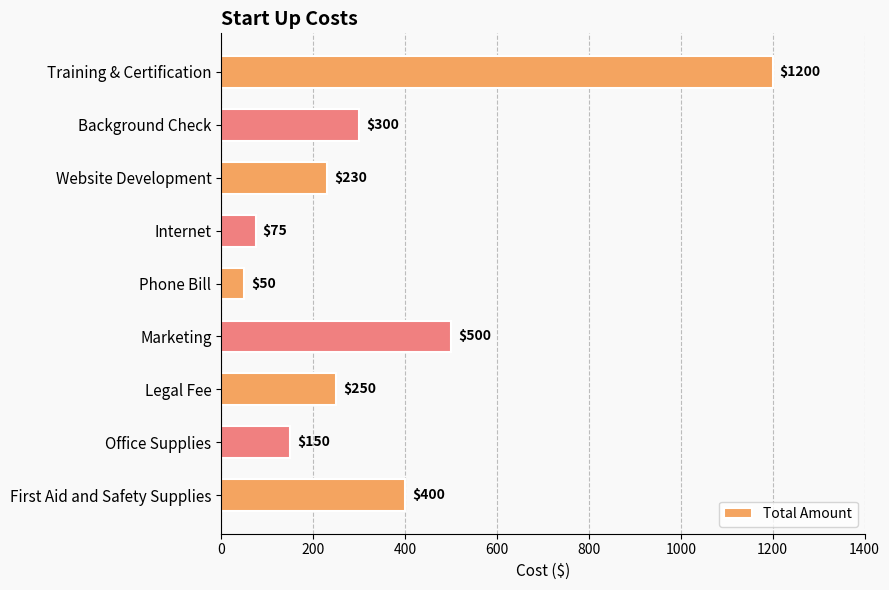

What is the maximum value shown in the chart?

1200